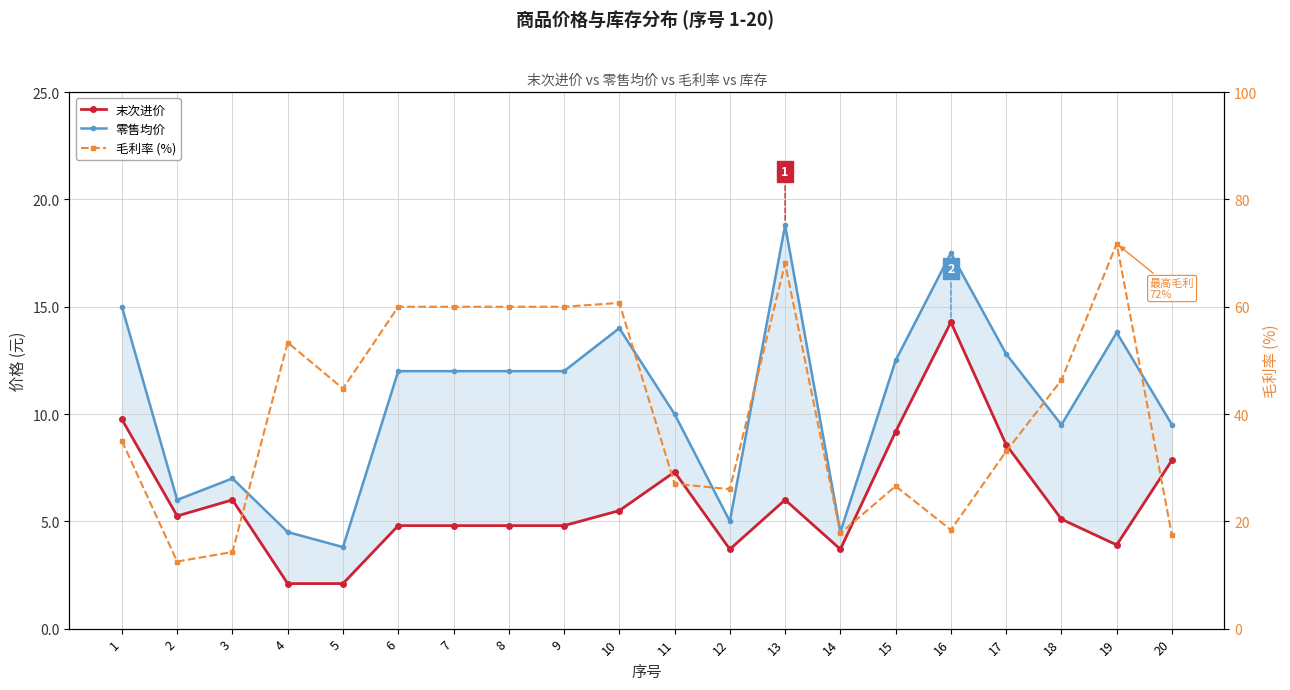

How many interior local peaks does the 零售均价 series have?

5